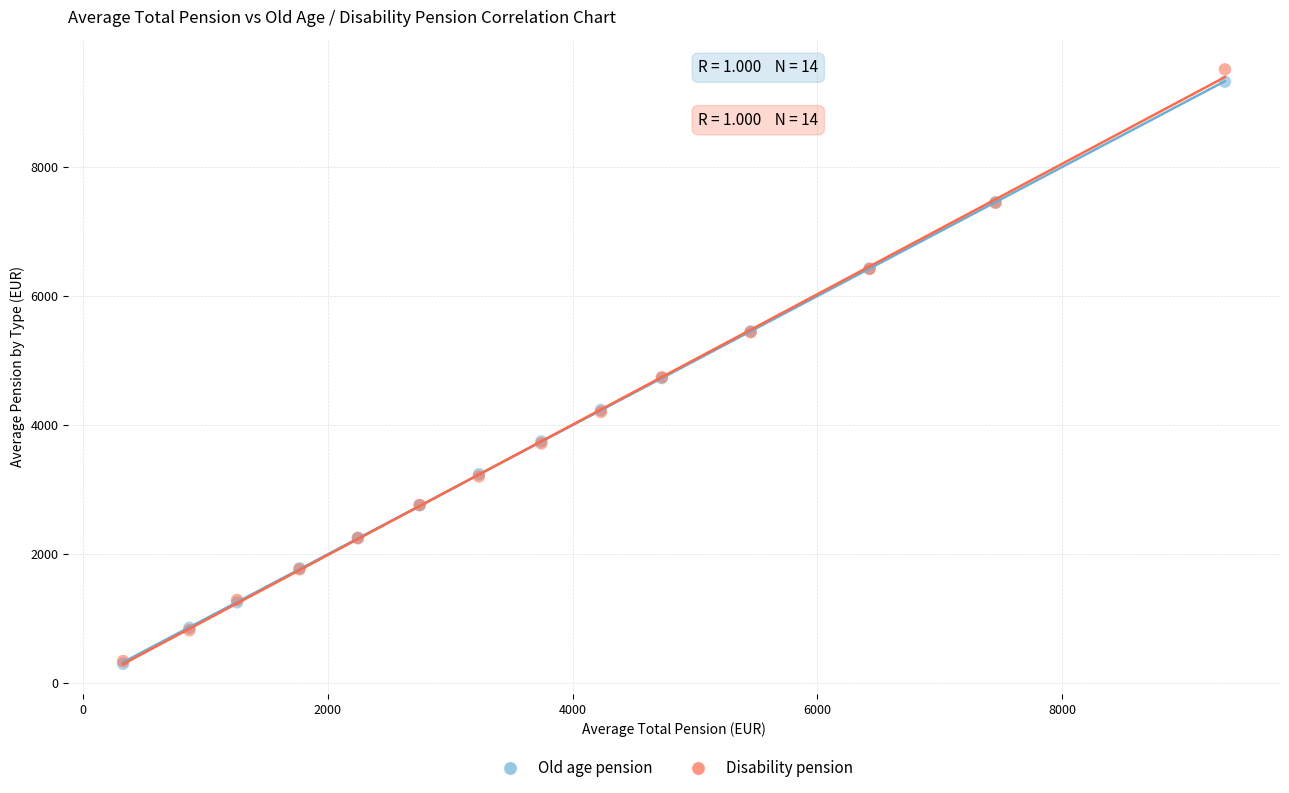

What are all the series names shown in the legend?

Old age pension, Disability pension